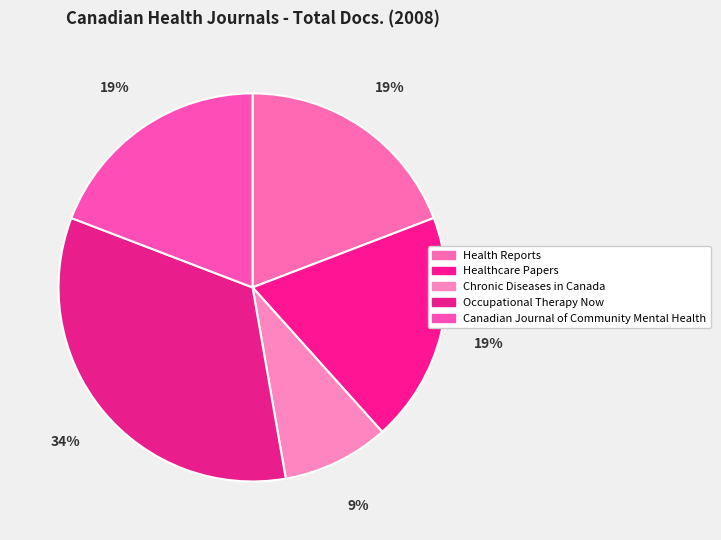

How many slices are in this pie chart?

5